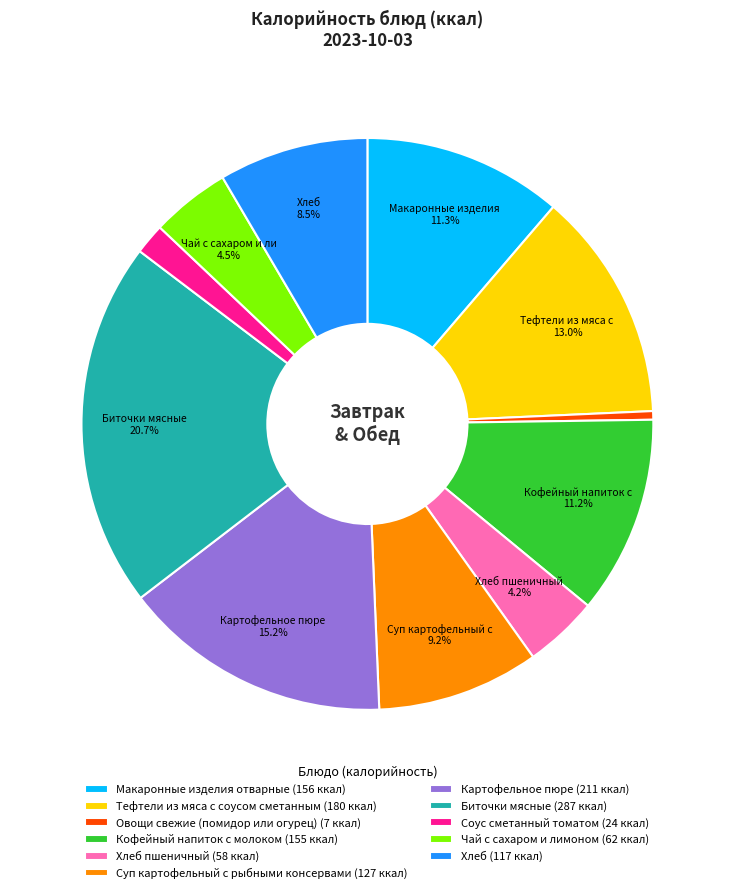

Is the sum of Хлеб пшеничный (58 ккал) and Соус сметанный томатом (24 ккал) greater than half?

No